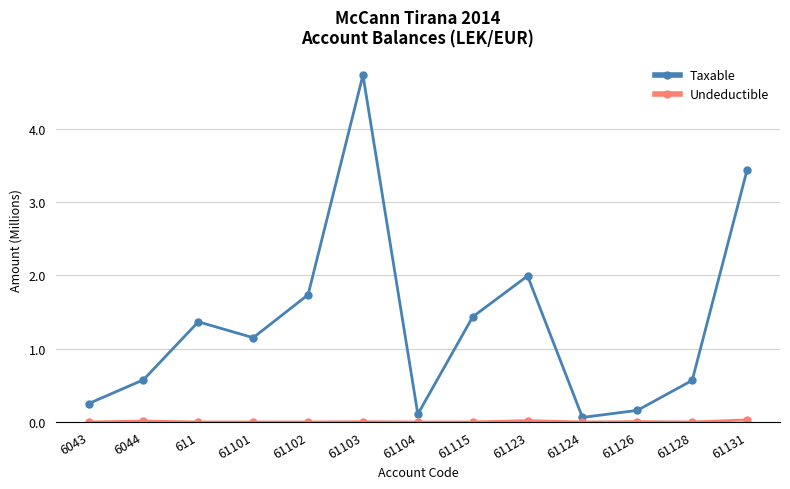

Which series changed the most between 6043 and 61102?

Taxable